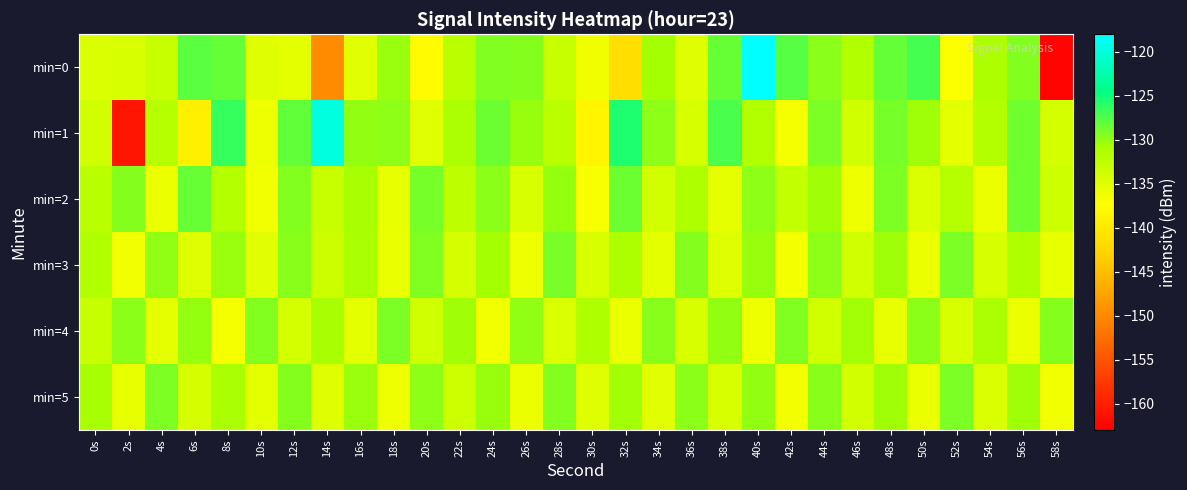

Reading left to right, what are all the values shown in this chart?

min=0: 0s=-134.5	2s=-134.4	4s=-133.2	6s=-127.9	8s=-128.3	10s=-134.9	12s=-135.3	14s=-149.6	16s=-135.1	18s=-130.2	20s=-137.8	22s=-132.0	24s=-129.3	26s=-129.5	28s=-133.1	30s=-136.2	32s=-141.4	34s=-130.7	36s=-134.9	38s=-128.3	40s=-118.0	42s=-127.7	44s=-129.7	46s=-131.5	48s=-128.3	50s=-127.1	52s=-137.1	54s=-131.1	56s=-129.4	58s=-162.5
min=1: 0s=-133.9	2s=-160.9	4s=-131.8	6s=-139.1	8s=-126.4	10s=-136.0	12s=-128.2	14s=-119.8	16s=-130.0	18s=-129.8	20s=-135.0	22s=-131.0	24s=-128.5	26s=-130.2	28s=-132.1	30s=-138.4	32s=-125.6	34s=-129.8	36s=-134.2	38s=-127.3	40s=-131.5	42s=-136.7	44s=-129.1	46s=-133.8	48s=-128.9	50s=-130.4	52s=-135.2	54s=-131.6	56s=-128.7	58s=-134.0
min=2: 0s=-132.1	2s=-129.5	4s=-135.8	6s=-128.3	8s=-131.7	10s=-136.2	12s=-129.4	14s=-133.1	16s=-130.8	18s=-135.6	20s=-128.9	22s=-132.4	24s=-129.7	26s=-134.3	28s=-130.1	30s=-136.8	32s=-128.5	34s=-133.9	36s=-131.2	38s=-135.4	40s=-129.8	42s=-132.7	44s=-130.5	46s=-136.1	48s=-129.2	50s=-134.6	52s=-131.8	54s=-135.9	56s=-128.6	58s=-133.5
min=3: 0s=-131.5	2s=-136.3	4s=-129.9	6s=-134.7	8s=-130.3	10s=-135.1	12s=-129.6	14s=-133.4	16s=-130.9	18s=-135.7	20s=-129.3	22s=-134.1	24s=-130.7	26s=-136.0	28s=-129.0	30s=-134.4	32s=-131.1	34s=-135.3	36s=-129.5	38s=-134.8	40s=-130.2	42s=-136.5	44s=-129.8	46s=-133.7	48s=-130.4	50s=-135.8	52s=-129.1	54s=-134.2	56s=-131.3	58s=-135.6
min=4: 0s=-133.2	2s=-129.7	4s=-135.4	6s=-130.1	8s=-136.6	10s=-129.4	12s=-134.0	14s=-130.8	16s=-135.2	18s=-129.1	20s=-133.7	22s=-130.5	24s=-136.3	26s=-129.9	28s=-134.5	30s=-131.2	32s=-135.8	34s=-129.6	36s=-134.3	38s=-130.0	40s=-136.1	42s=-129.3	44s=-133.8	46s=-130.6	48s=-135.5	50s=-129.7	52s=-134.4	54s=-131.0	56s=-135.9	58s=-129.5
min=5: 0s=-130.8	2s=-135.6	4s=-129.2	6s=-134.1	8s=-130.9	10s=-135.3	12s=-129.5	14s=-134.7	16s=-130.3	18s=-136.0	20s=-129.8	22s=-133.5	24s=-130.2	26s=-135.8	28s=-129.4	30s=-134.9	32s=-130.6	34s=-135.1	36s=-129.7	38s=-134.3	40s=-130.0	42s=-136.4	44s=-129.6	46s=-133.9	48s=-130.5	50s=-135.7	52s=-129.1	54s=-134.6	56s=-130.4	58s=-136.2